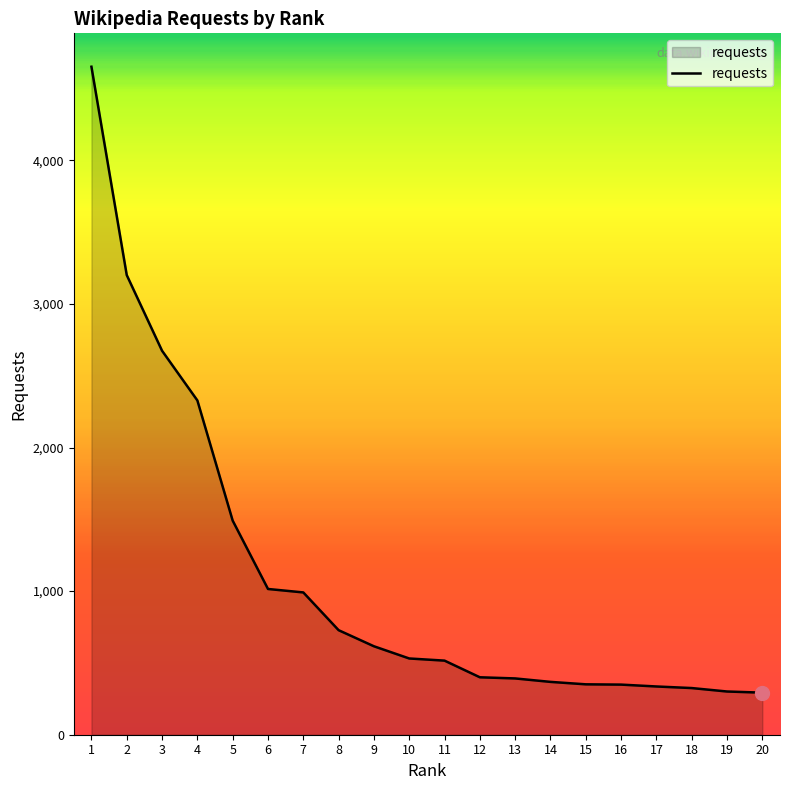

What is the difference between the values at 3 and 4?

346